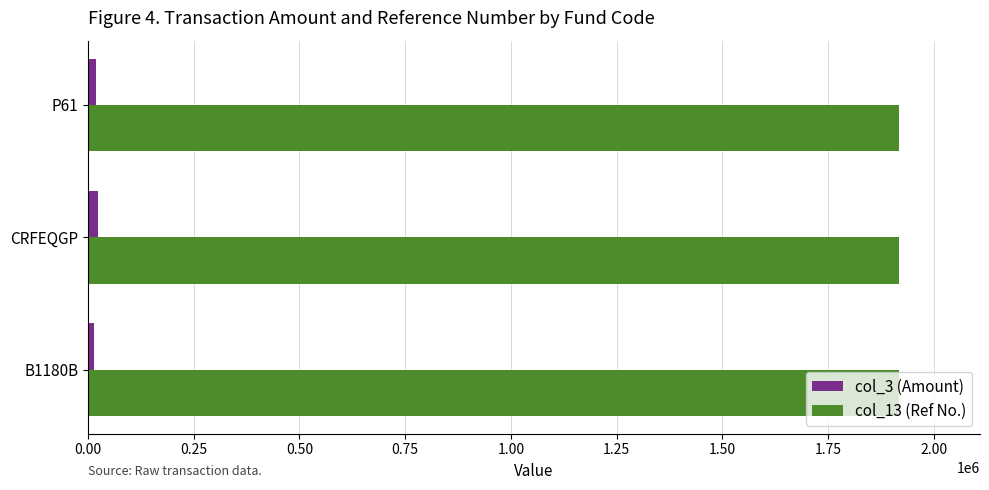

At how many categories does at least one series exceed 319850?

3